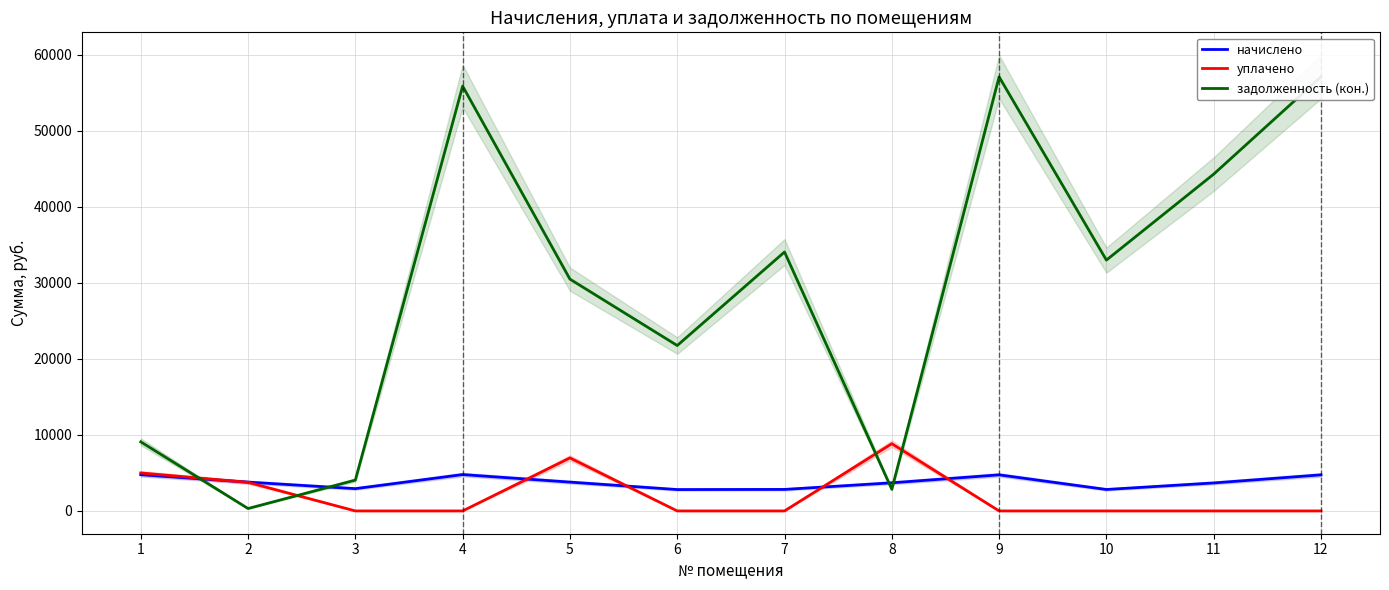

How many lines are shown in the chart?

3